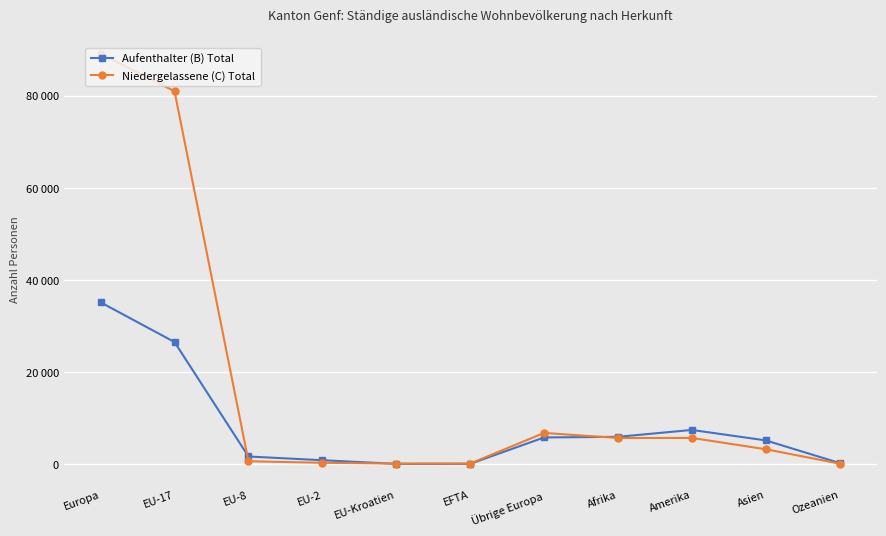

Which has a higher value, Europa or Amerika?

Europa